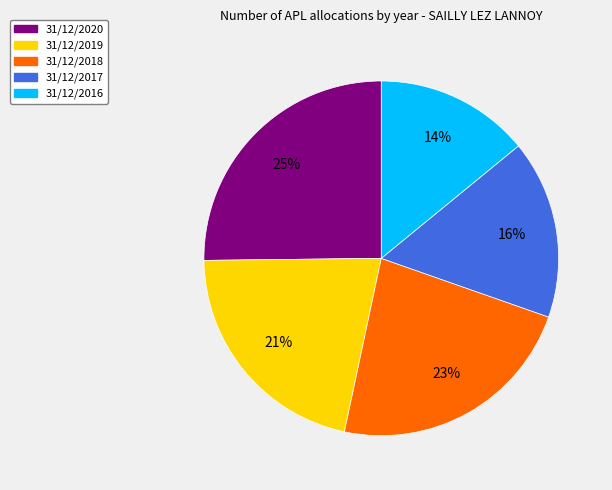

To the nearest percent, what percentage of the pie is 31/12/2018?

23%